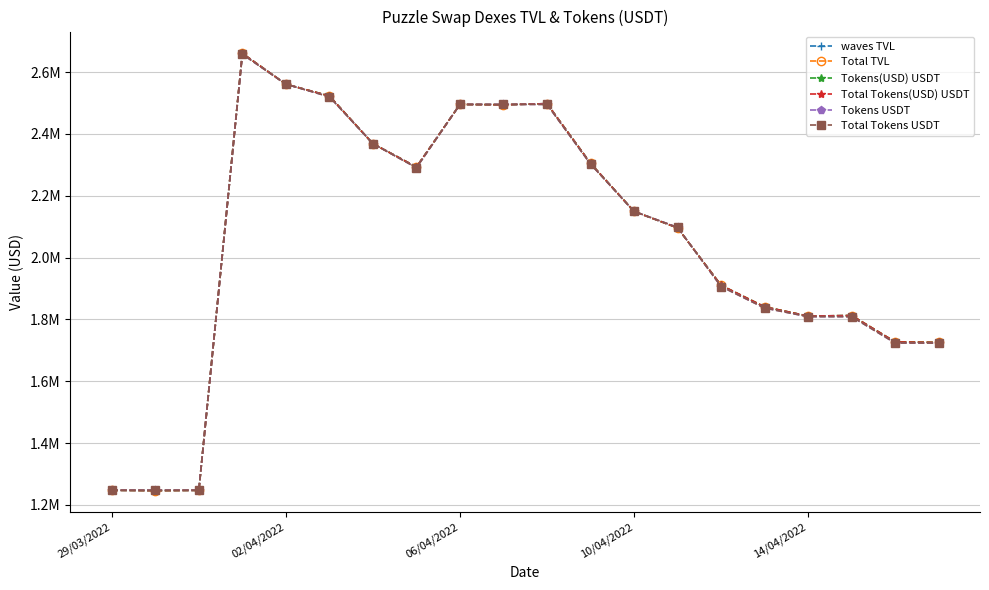

Is this an area chart (filled region under the line)?

No